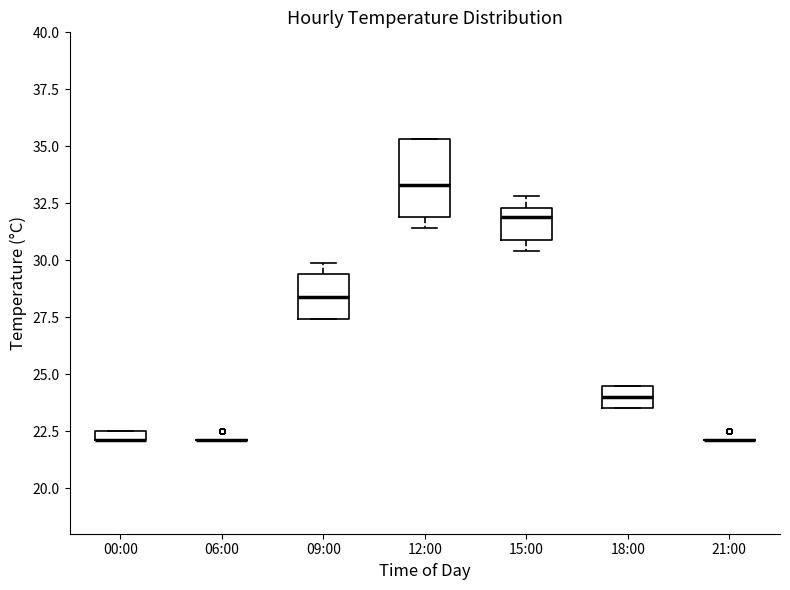

Where is the upper edge of the box for 09:00 on the y-axis? The values are not printed on the chart, so give them approximately, as read against the axis.

29.5